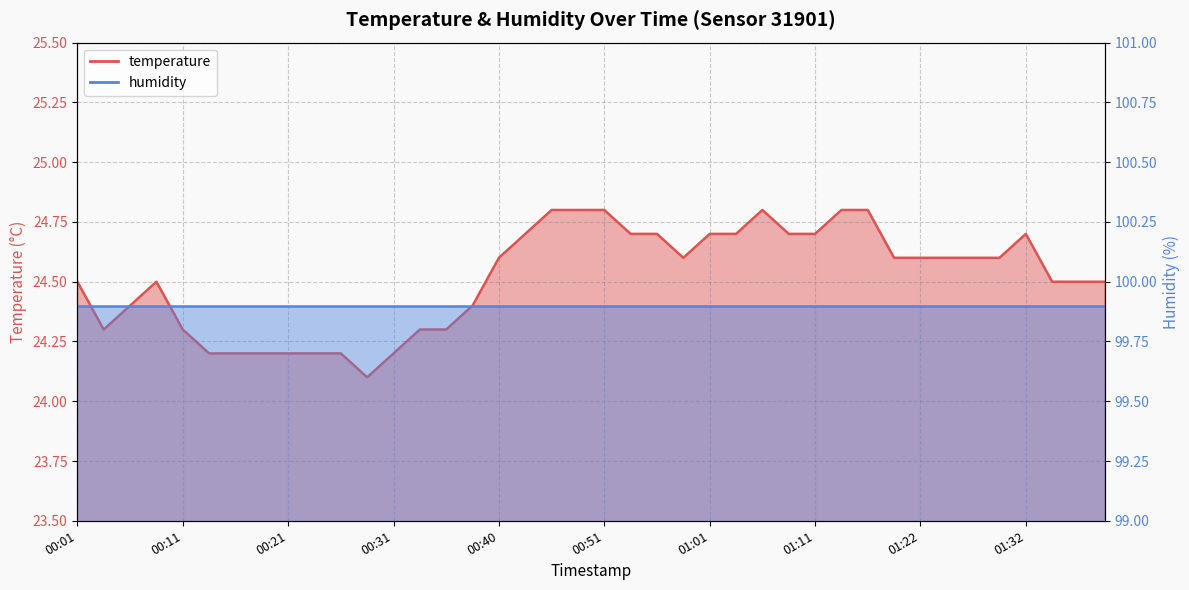

What is the difference between the maximum and minimum values?

0.7